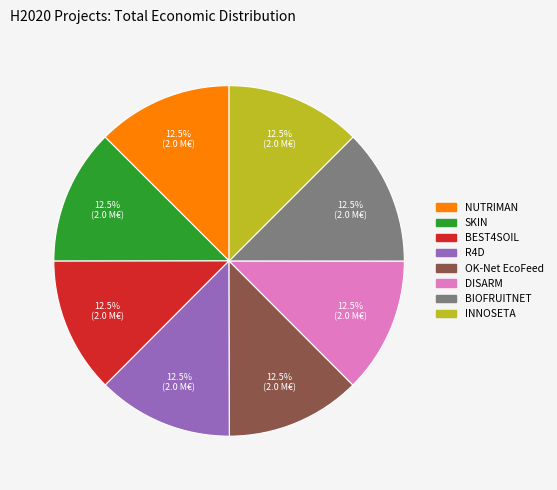

How many slices are in this pie chart?

8